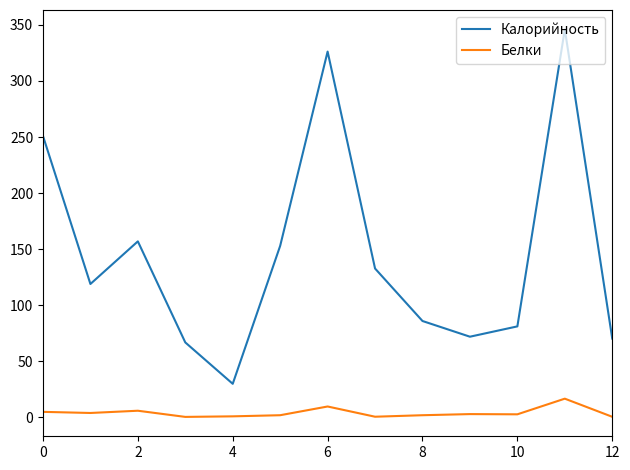

Rank the series by their average value, from highest to lowest.

Калорийность, Белки